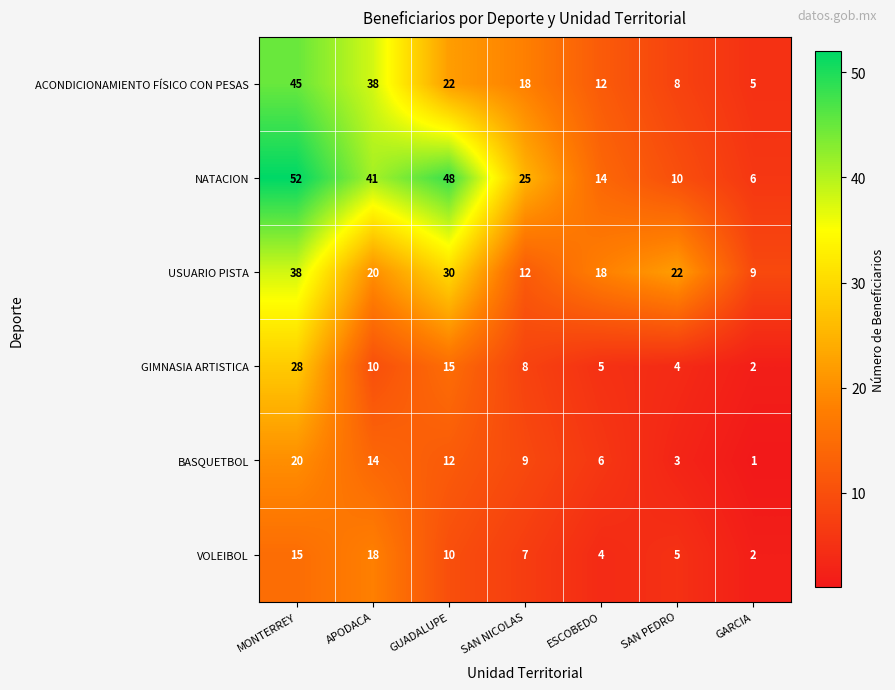

True or false: GIMNASIA ARTISTICA has a value of 2 at APODACA.

False